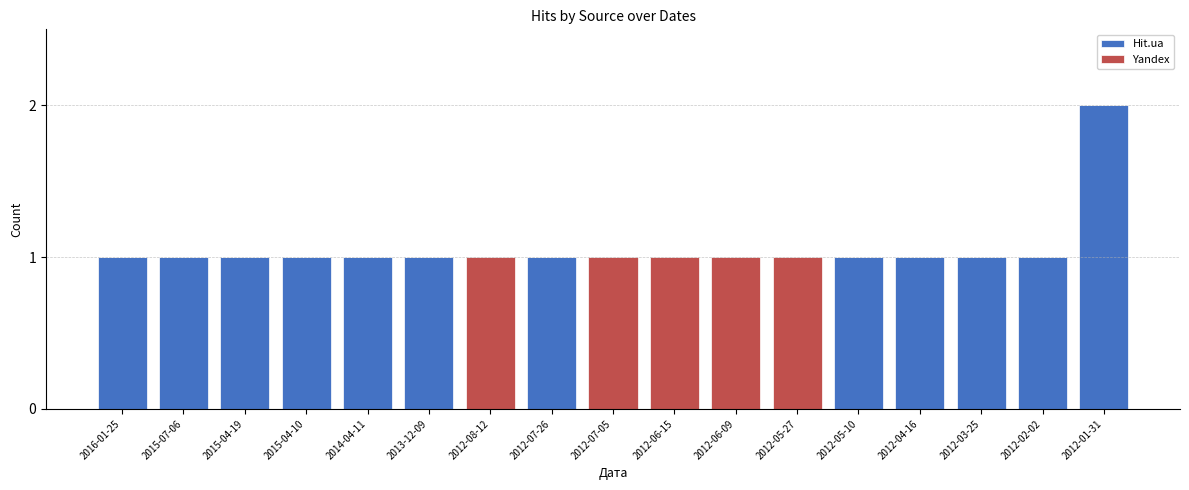

At which category is the sum across all series the highest?

2012-01-31